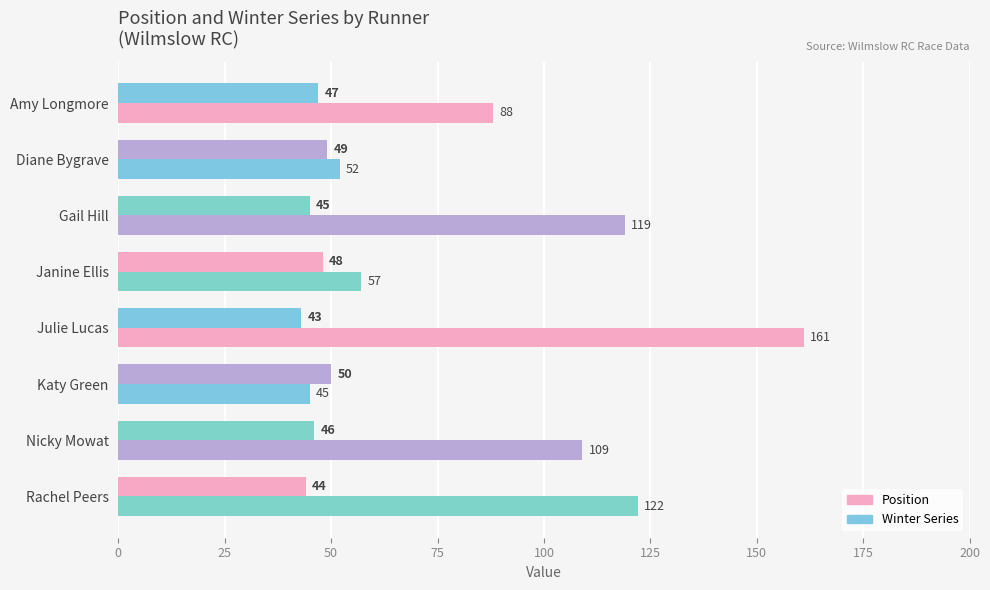

Count the number of data series in this chart.

2